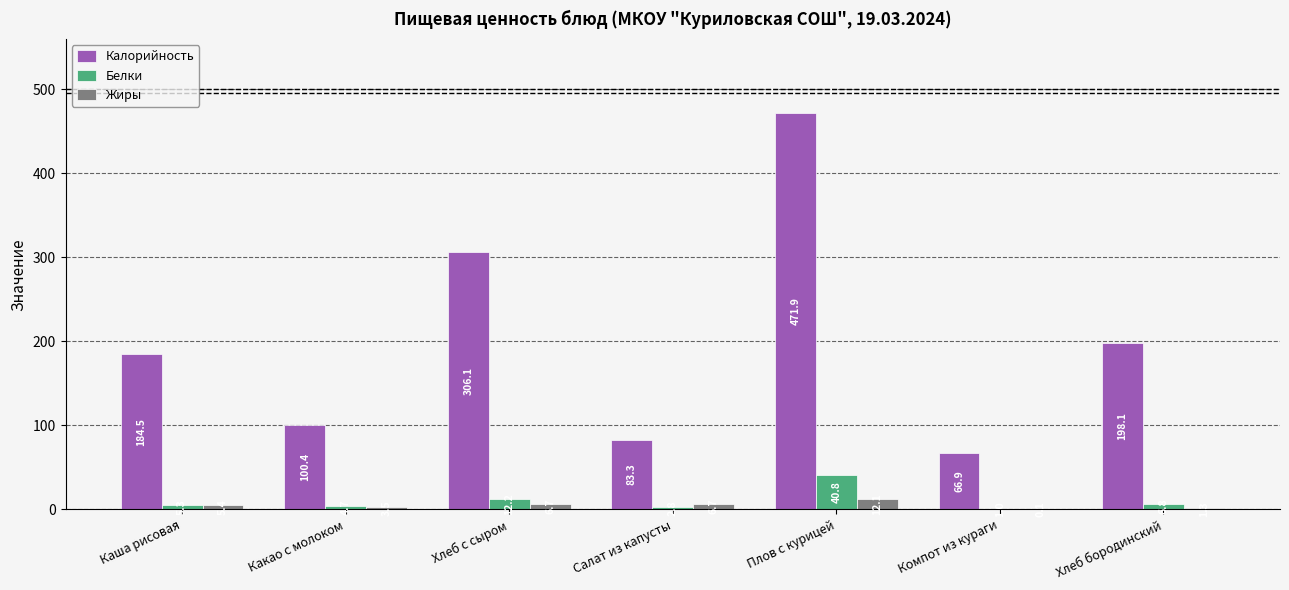

What is the sum of all Жиры values?

35.8